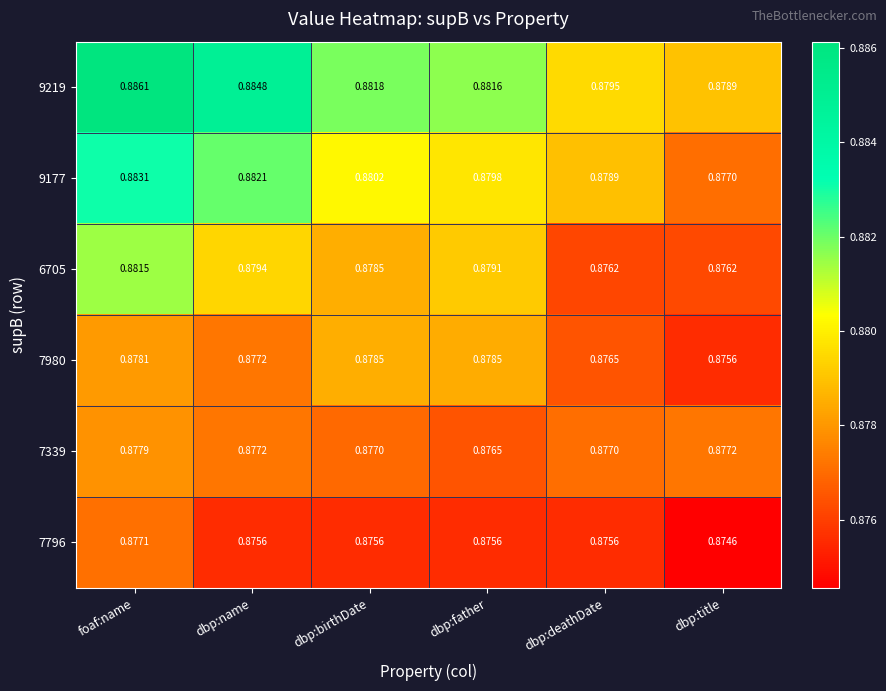

Which category has the highest value in the 6705 series?

foaf:name